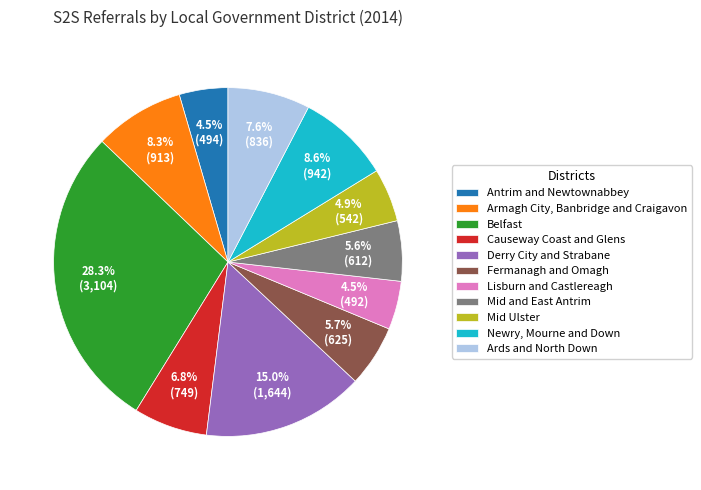

To the nearest percent, what is the difference between the Antrim and Newtownabbey and Causeway Coast and Glens slice percentages?

2%